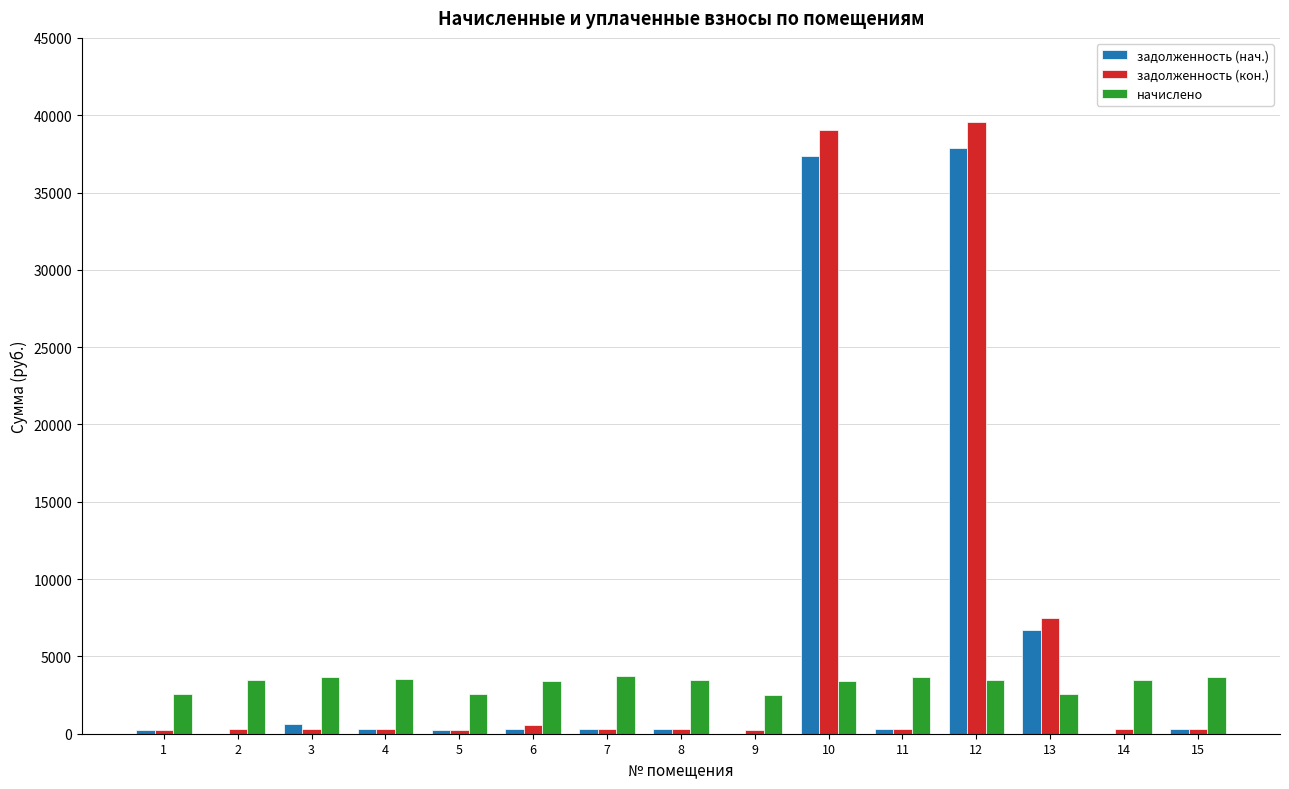

Is the value of начислено at 15 greater than the value of задолженность (кон.) at 12?

No